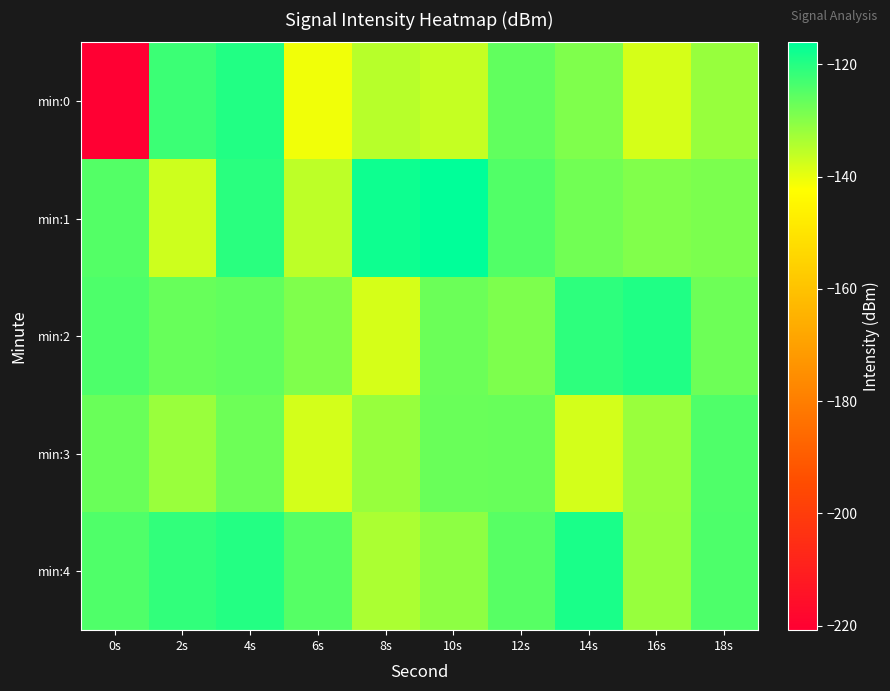

Count the number of categories in the chart.

10